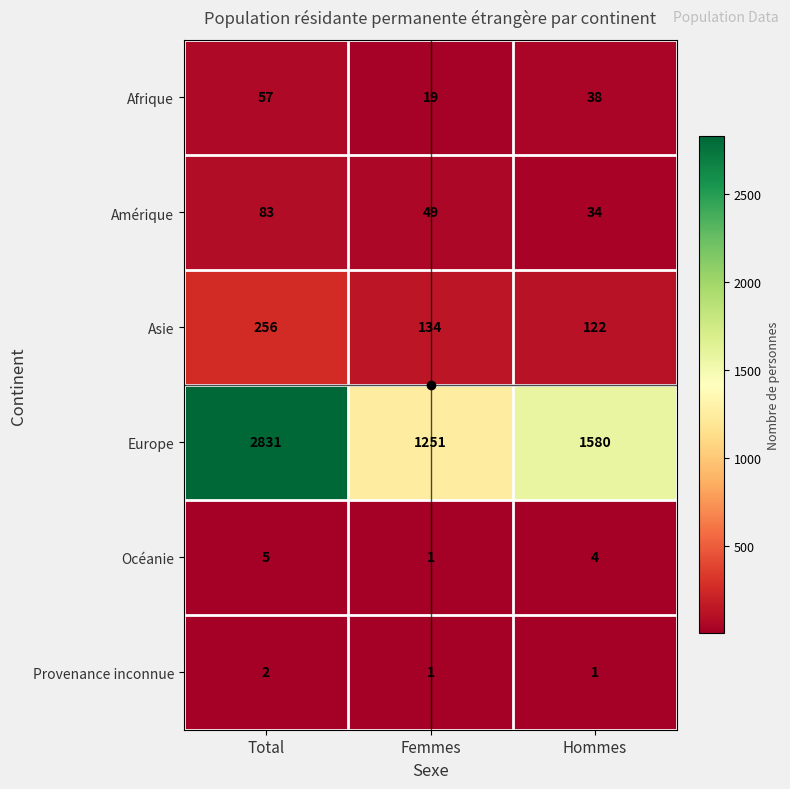

At which label is Europe closest to 2041?

Hommes